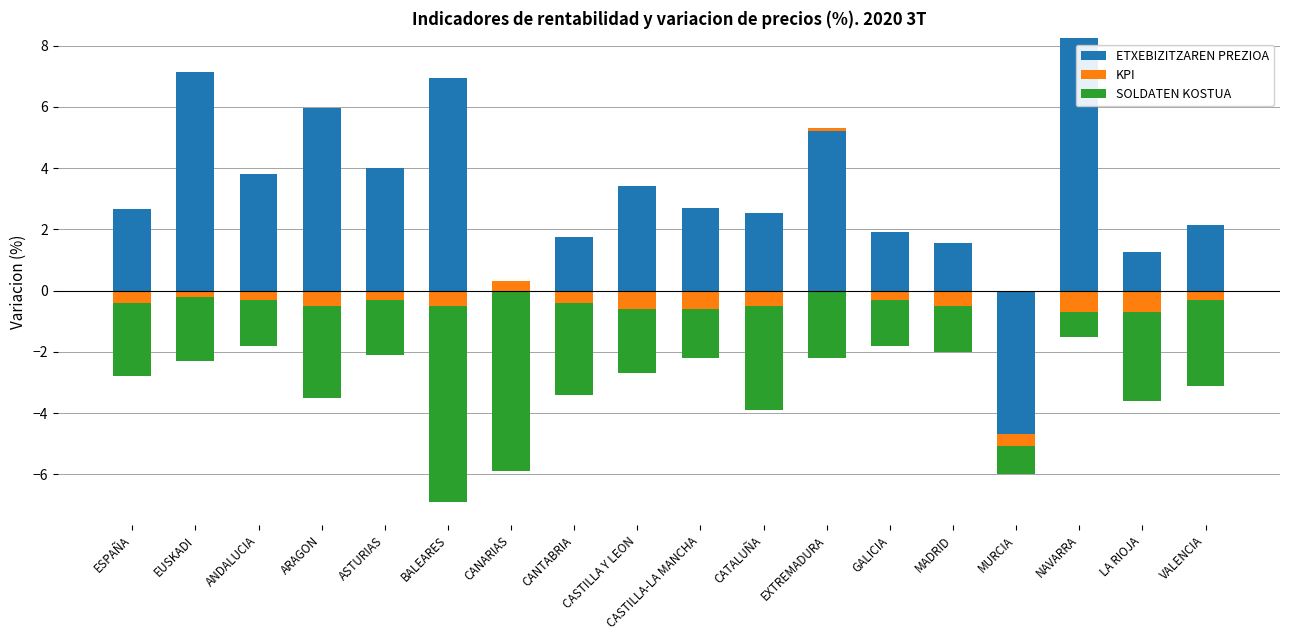

Which series has the largest range (max minus min)?

ETXEBIZITZAREN PREZIOA